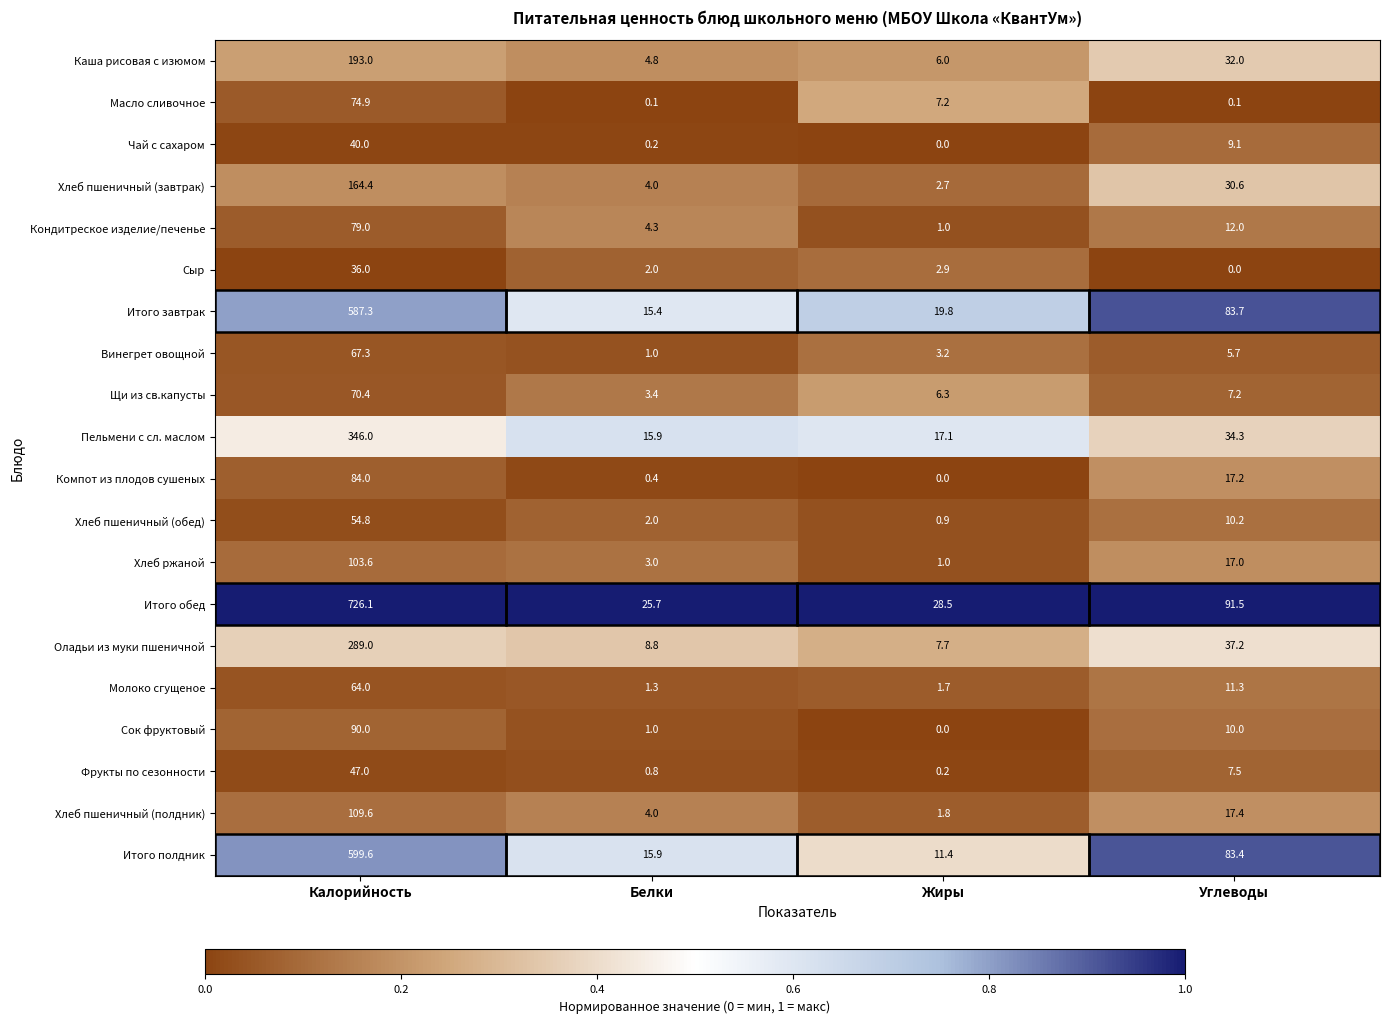

What is the difference between the second highest and minimum values in the Сок фруктовый series?

10.0